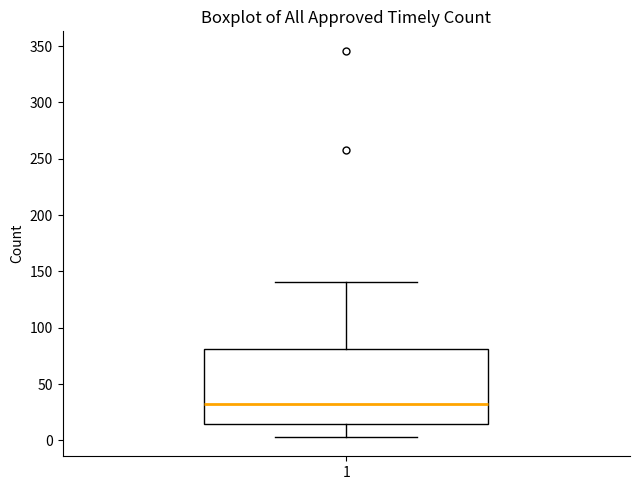

Where does the median line of the box at x = 1 sit on the y-axis? The values are not printed on the chart, so give them approximately, as read against the axis.

30